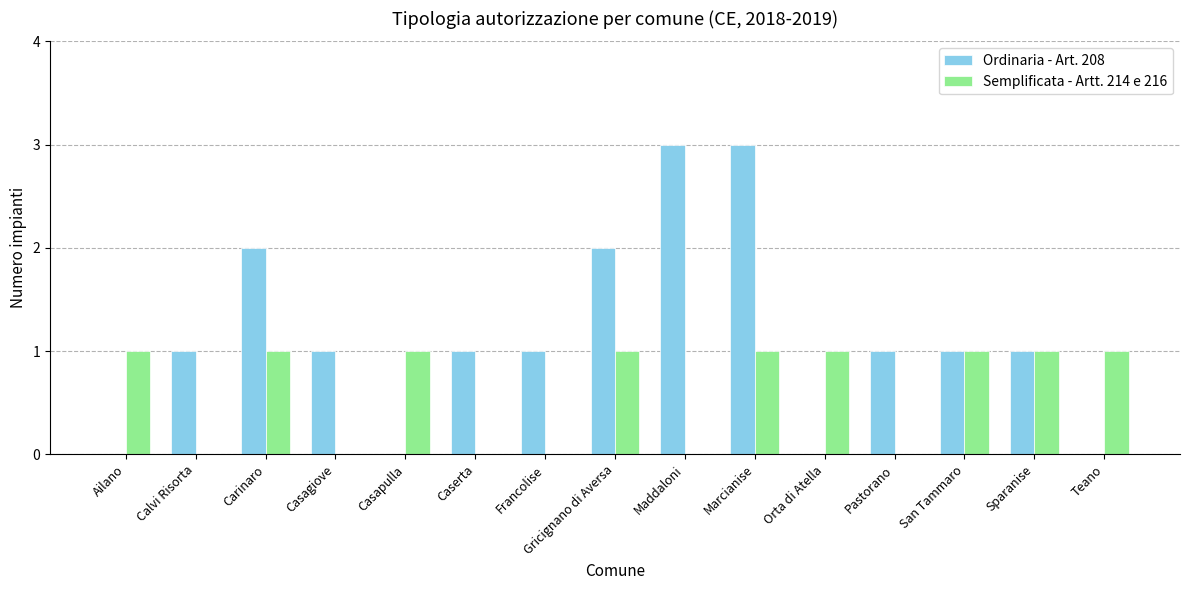

Does the chart contain stacked bars?

No